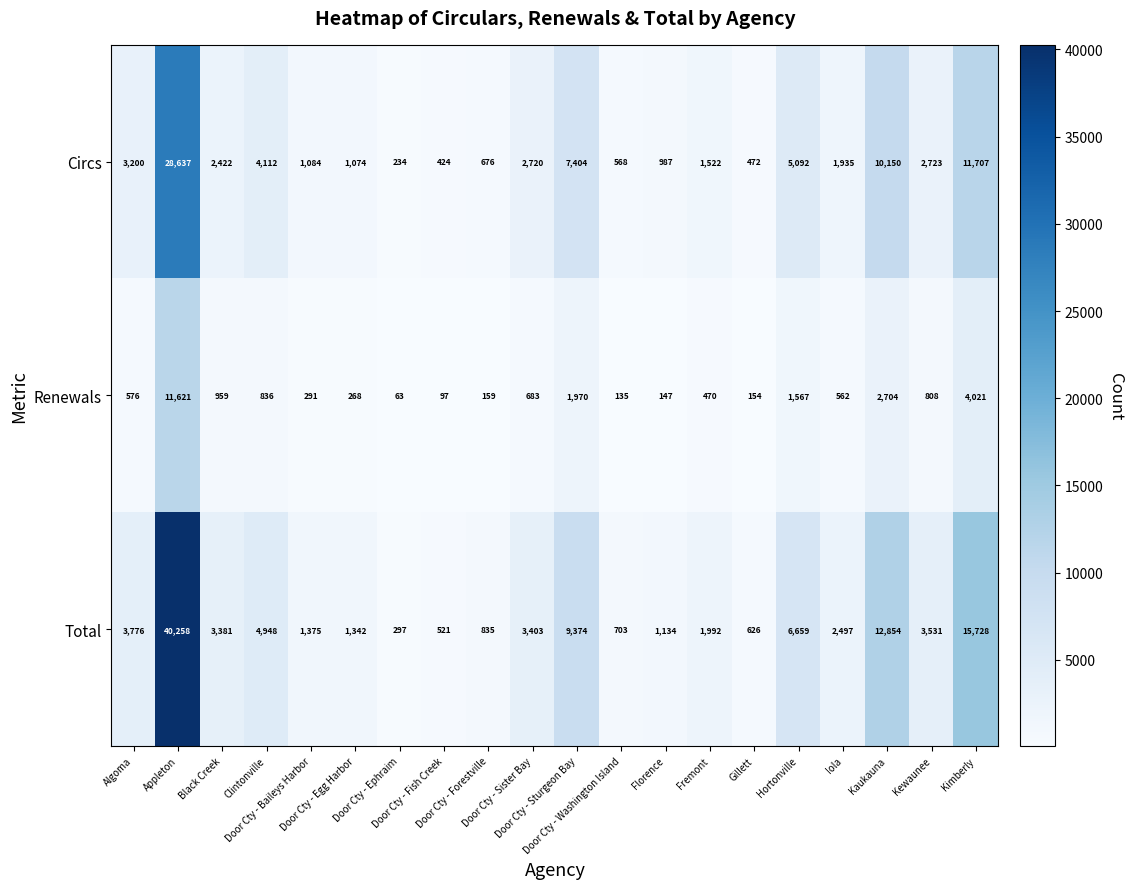

Which series has the largest total across all categories?

Total